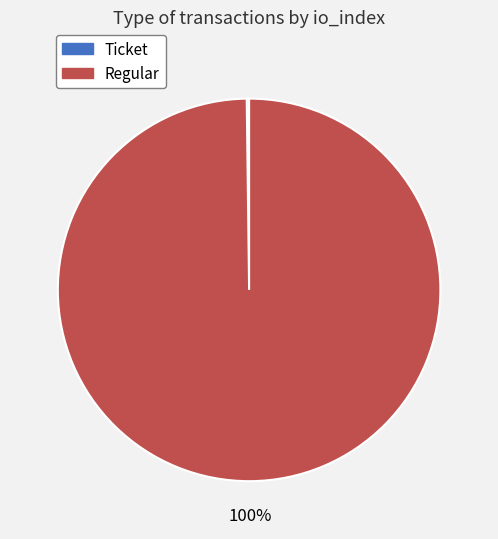

What is the largest slice in the pie chart?

Regular